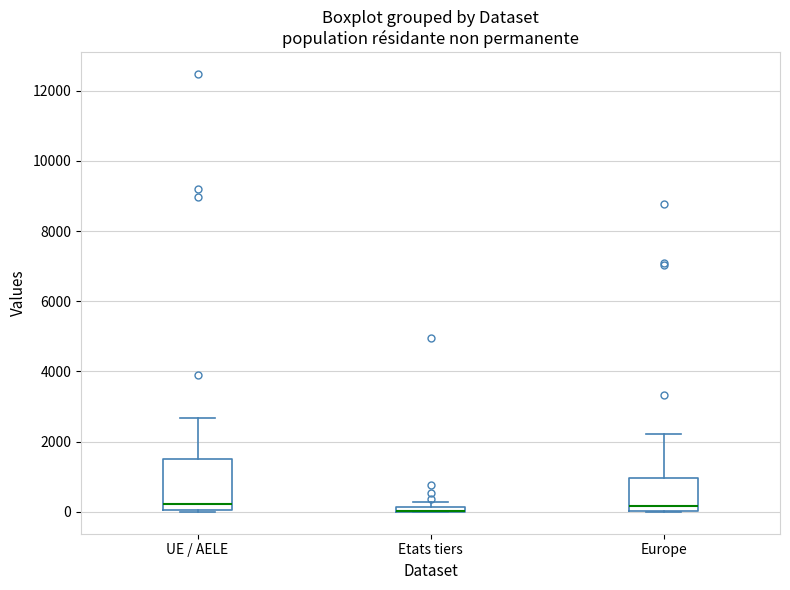

Where is the lower edge of the box for Etats tiers on the y-axis? The values are not printed on the chart, so give them approximately, as read against the axis.

0